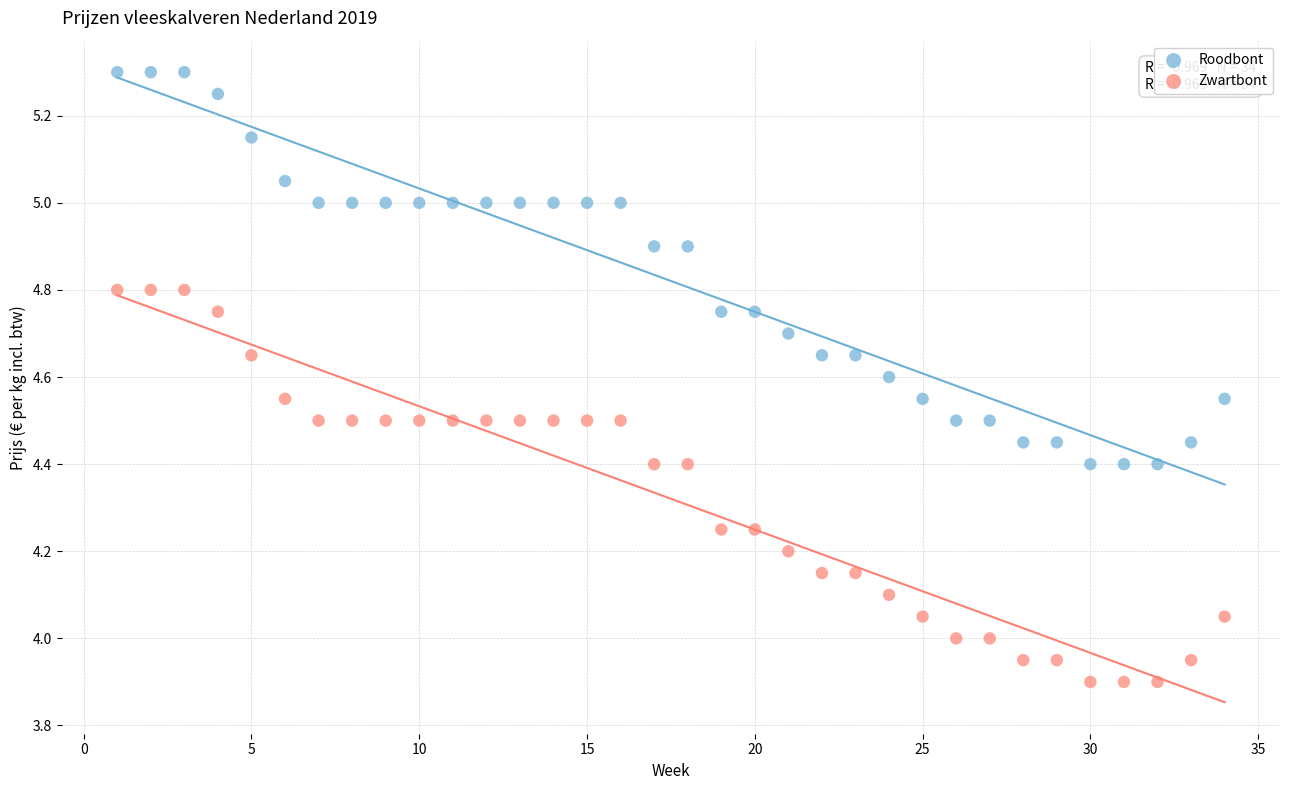

What is the X range (max minus min) for the scatter plot?

33.0